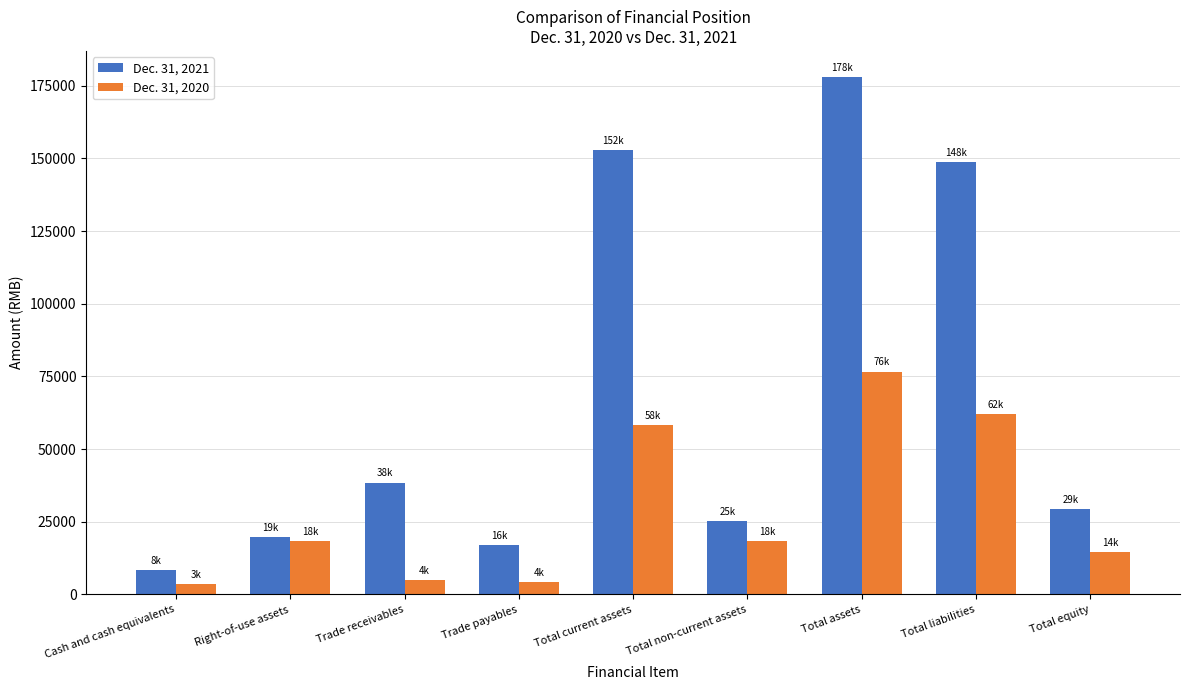

At how many categories does at least one series exceed 130274?

3